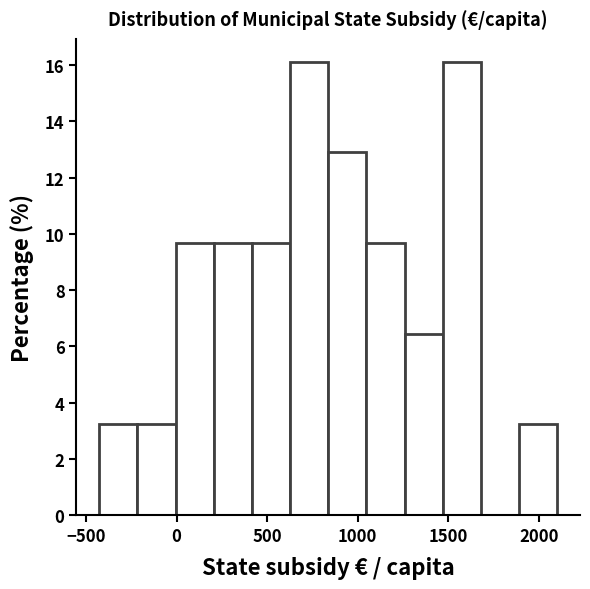

Reading left to right, list every bar in this chart as the range it spans on the x-axis followed by its height. Neither the bar edges nor the heights are printed on the chart, so give them approximately, as read against the axes.

-450 to -200: 3.2
-200 to 0: 3.2
0 to 200: 9.6
200 to 400: 9.6
400 to 650: 9.6
650 to 850: 16.2
850 to 1050: 13.0
1050 to 1250: 9.6
1250 to 1450: 6.4
1450 to 1700: 16.2
1700 to 1900: 0
1900 to 2100: 3.2